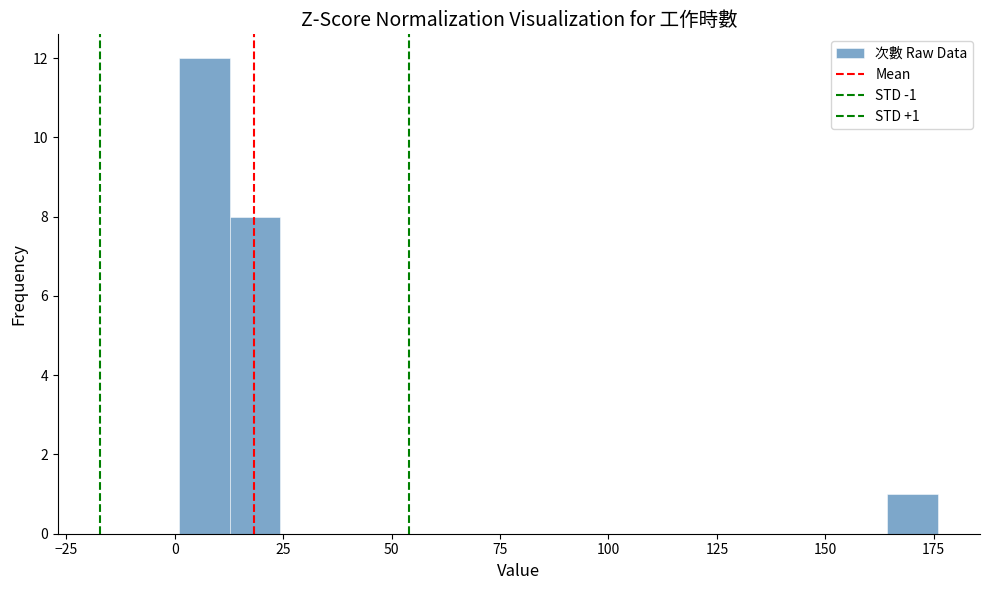

Read against the x-axis, roughly where is the centre of the tallest bar?

5